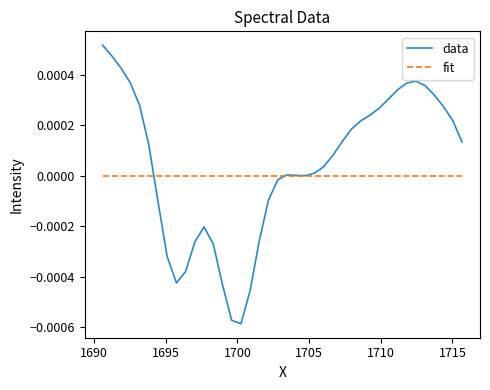

What are all the series names shown in the legend?

data, fit